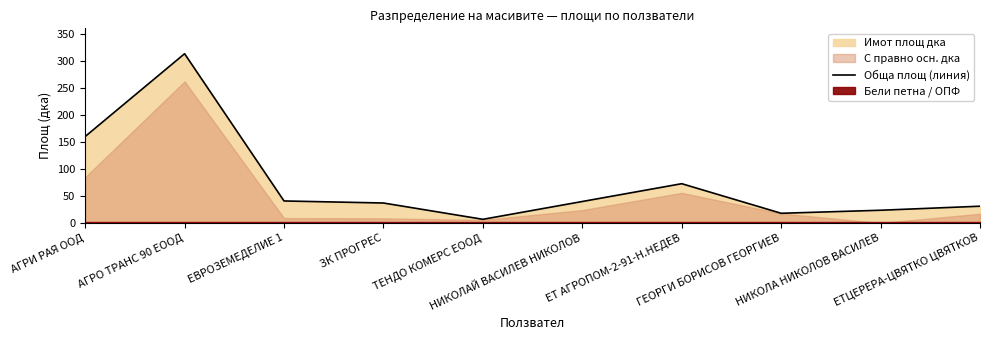

Is it true that the value at НИКОЛАЙ ВАСИЛЕВ НИКОЛОВ is 40.0?

True